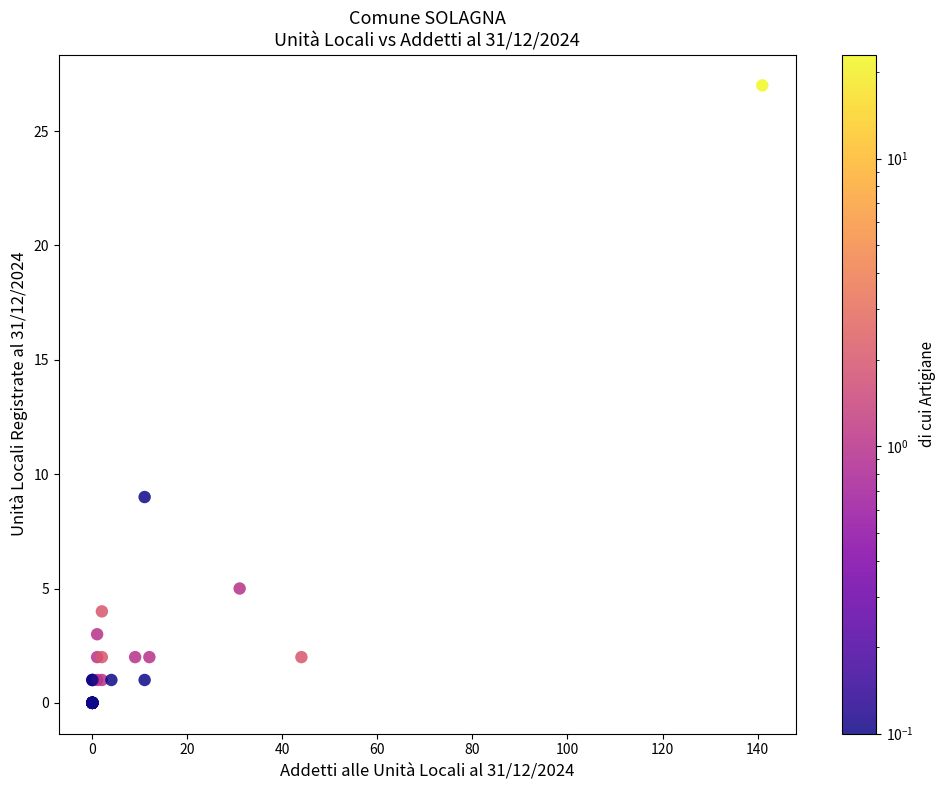

What Y value in the scatter plot is closest to 13?

9